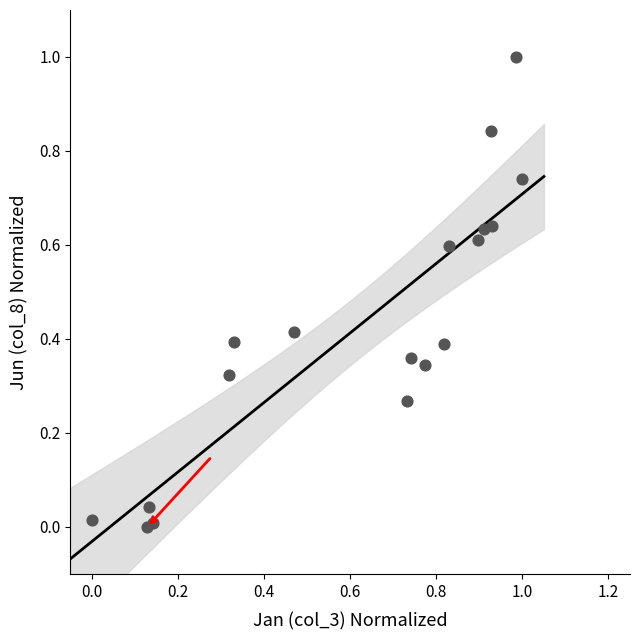

What is the range of X values (max minus min)?

1.0